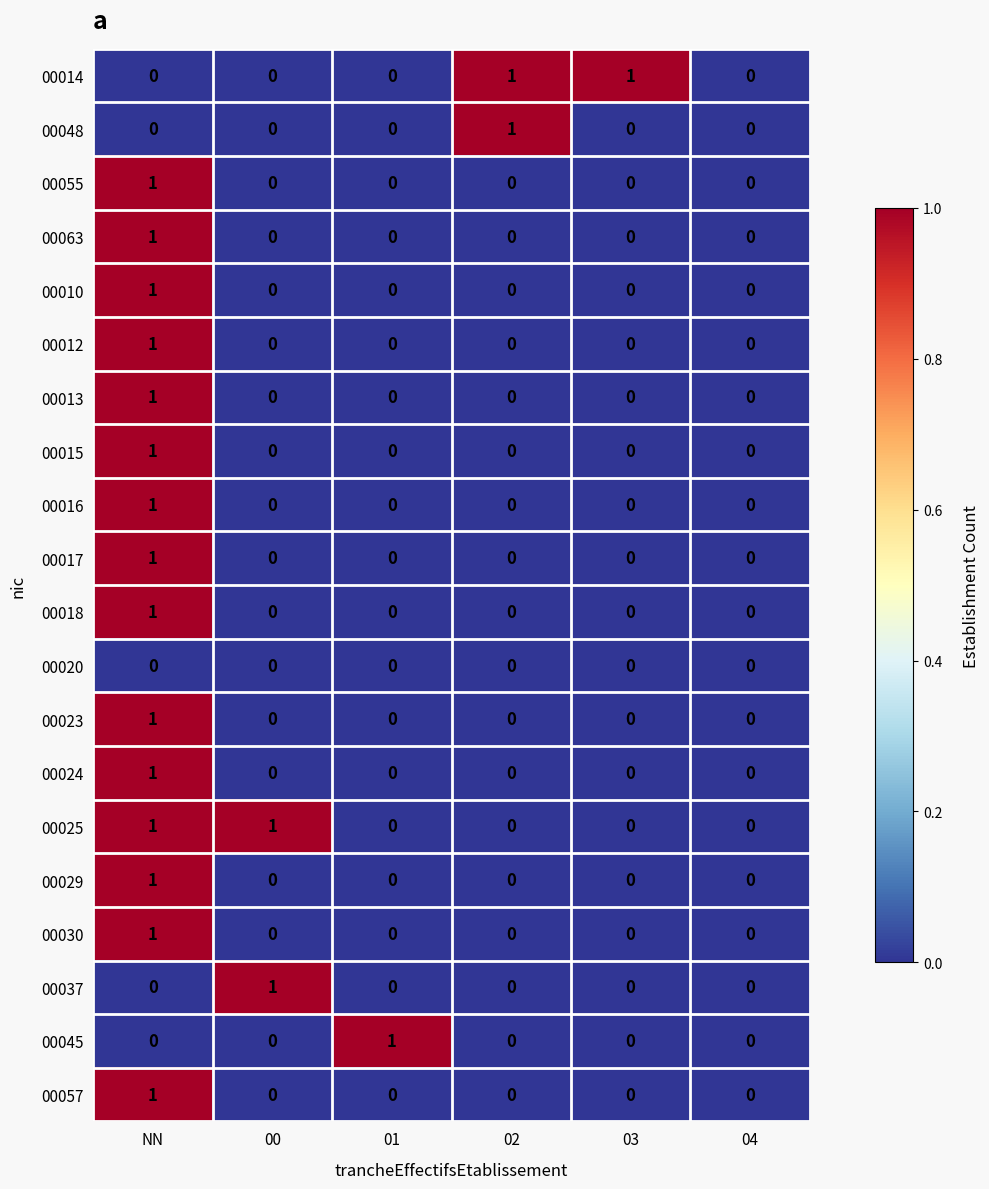

Which category has the highest value in the 00057 series?

NN